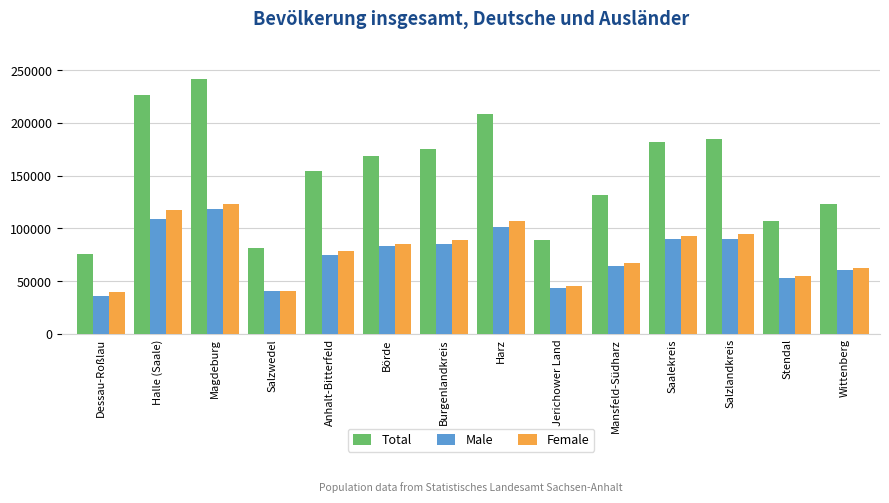

What is the minimum value shown in the chart?

36286